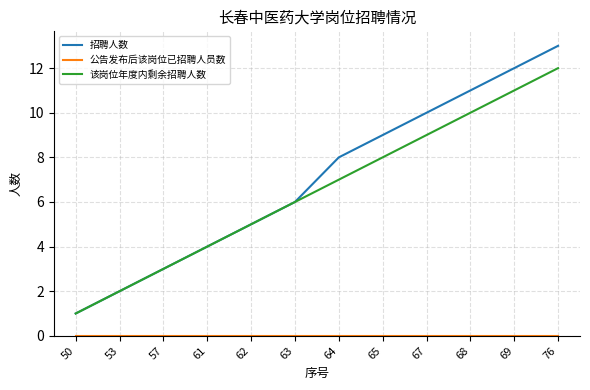

Rank the categories by 招聘人数 value from highest to lowest.

76, 69, 68, 67, 65, 64, 63, 62, 61, 57, 53, 50